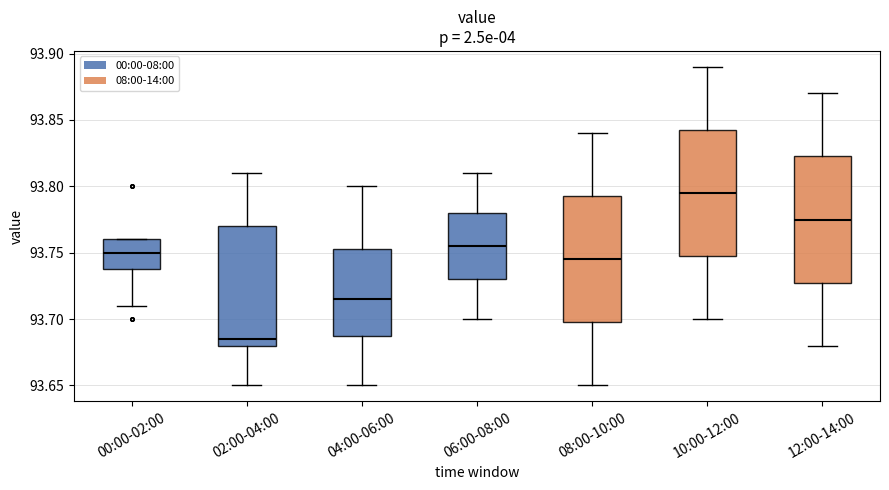

Which box's median line is the lowest?

02:00-04:00